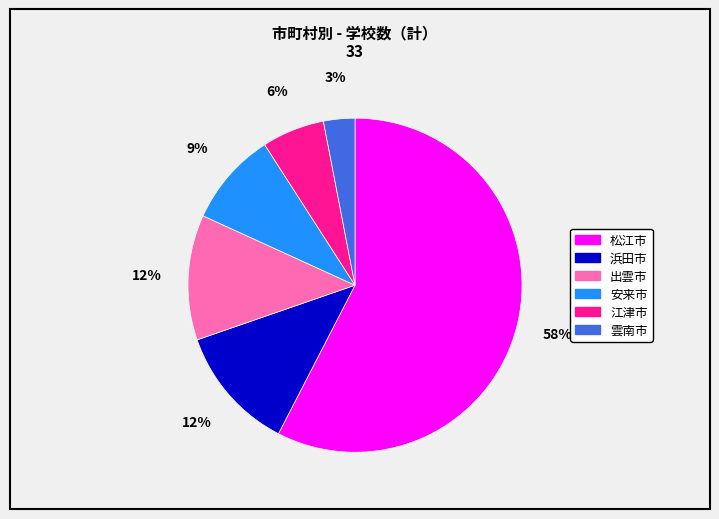

Approximately how many times larger is the value at 雲南市 compared to 安来市?

0.3